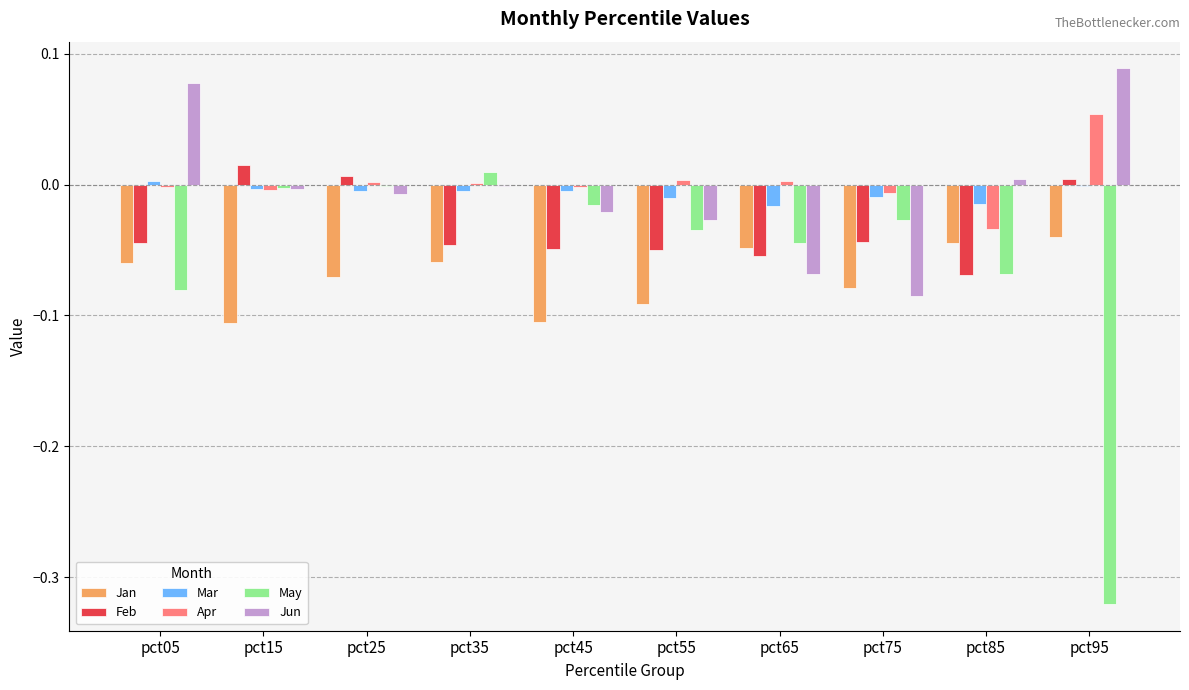

Which series has the largest total across all categories?

Apr